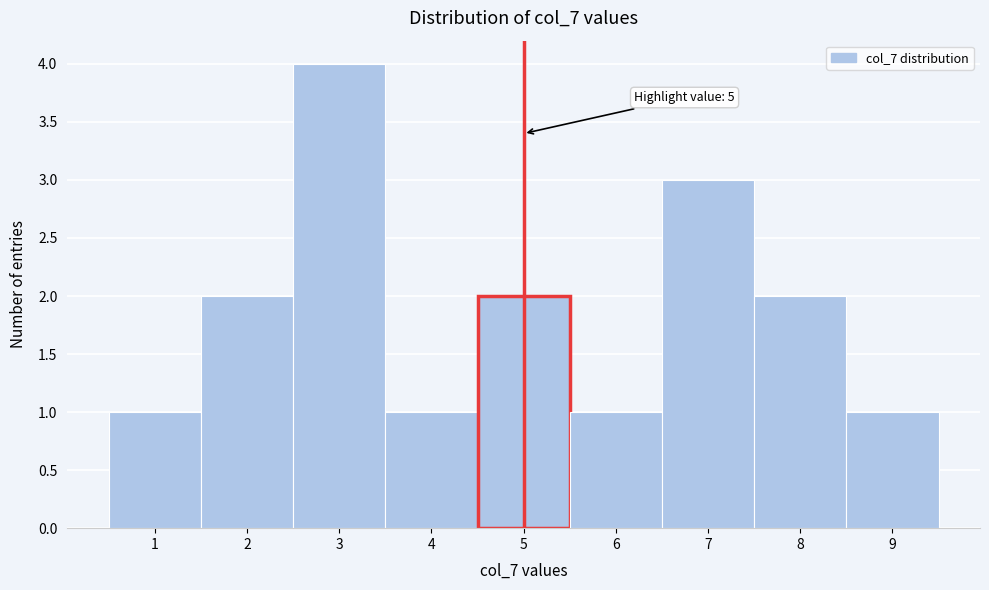

Which range on the x-axis has the tallest bar?

2.5 to 3.5